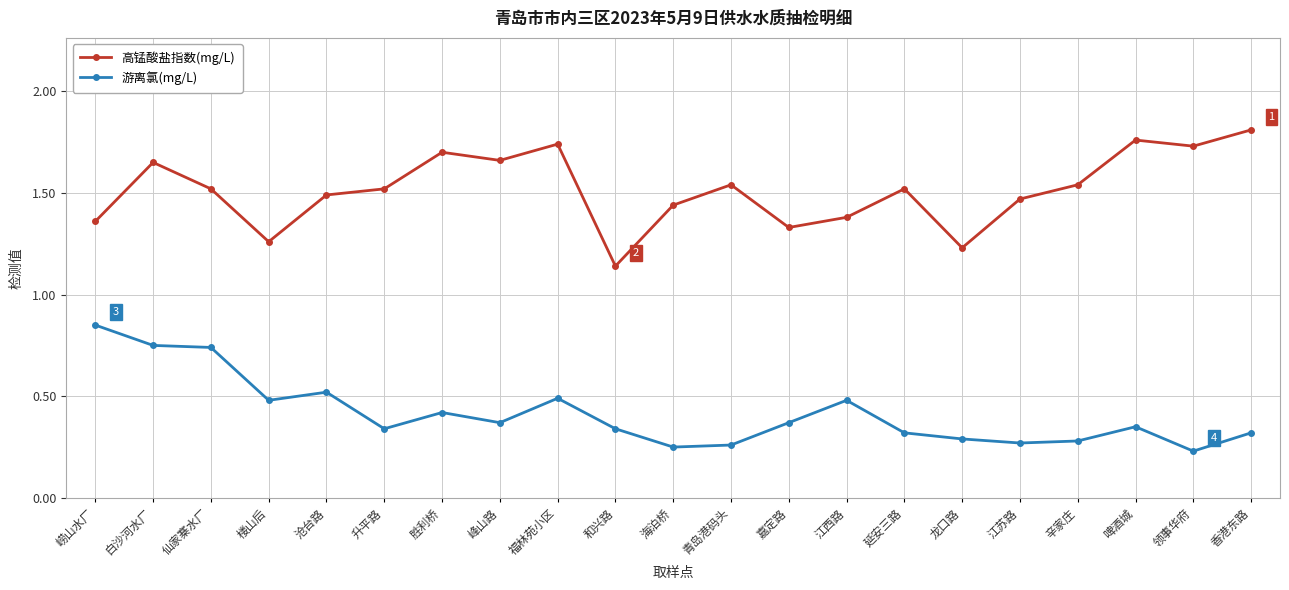

What are all the series names shown in the legend?

高锰酸盐指数(mg/L), 游离氯(mg/L)